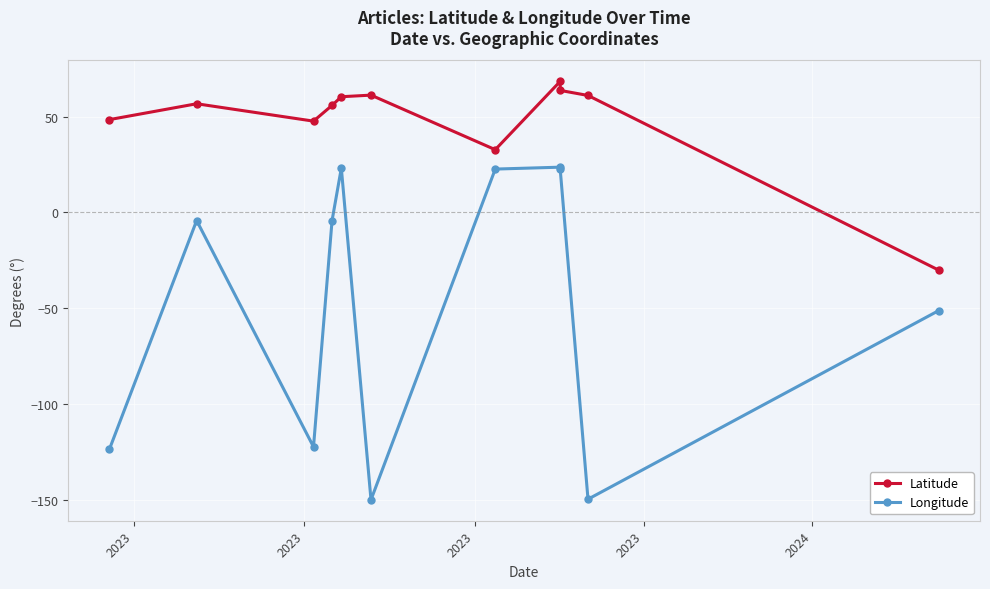

What is the difference between the maximum and minimum values in the Latitude series?

98.4